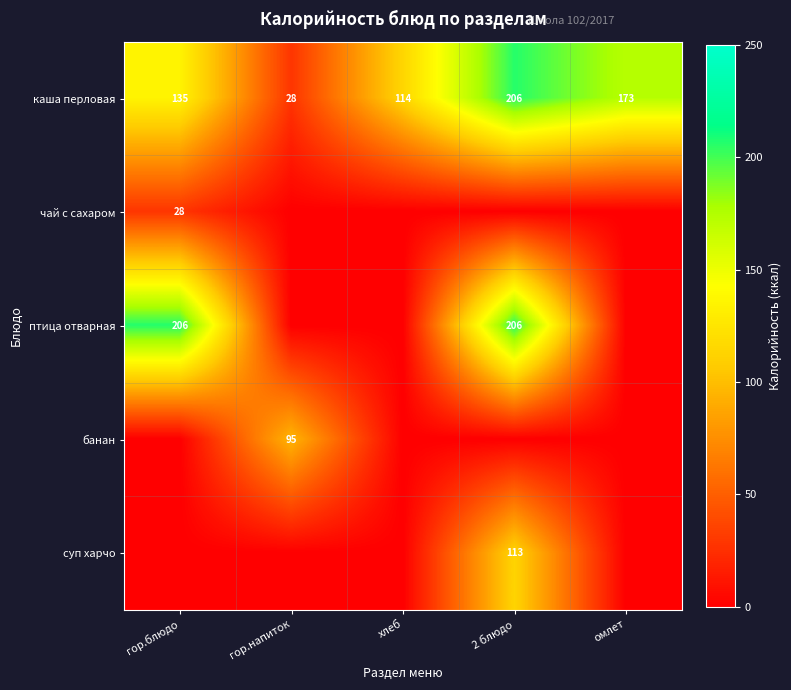

At which category does the chart reach its minimum across all series?

гор.напиток